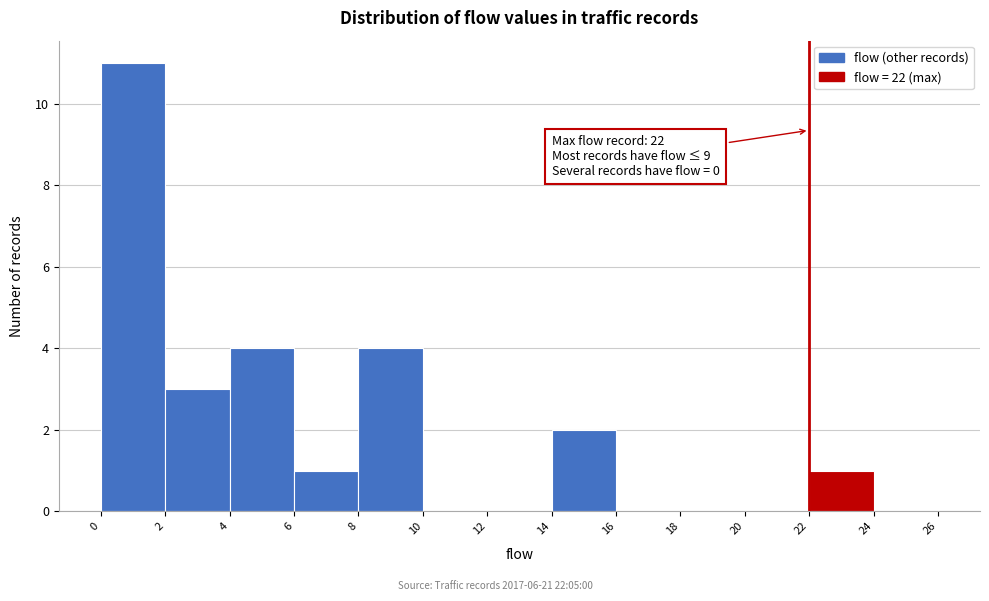

Which range on the x-axis has the tallest bar?

0 to 2